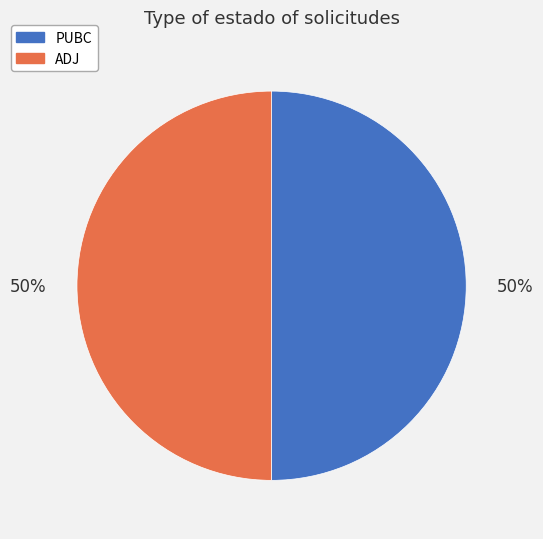

Approximately how many times larger is the value at ADJ compared to PUBC?

1.0